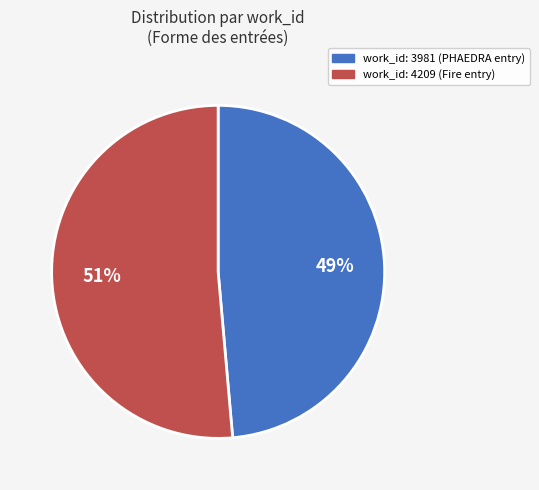

To the nearest percent, what is the average slice percentage?

50%